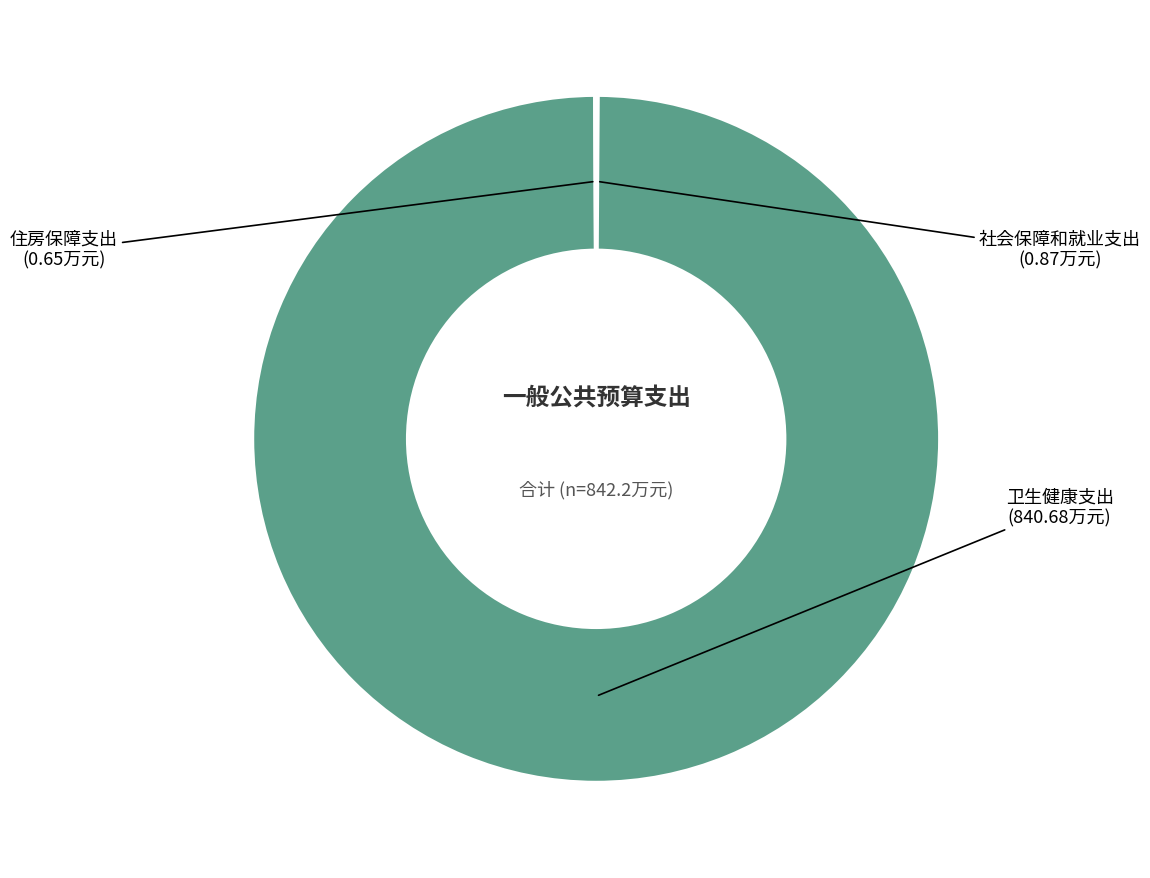

Is there any slice that represents more than half of the pie?

Yes